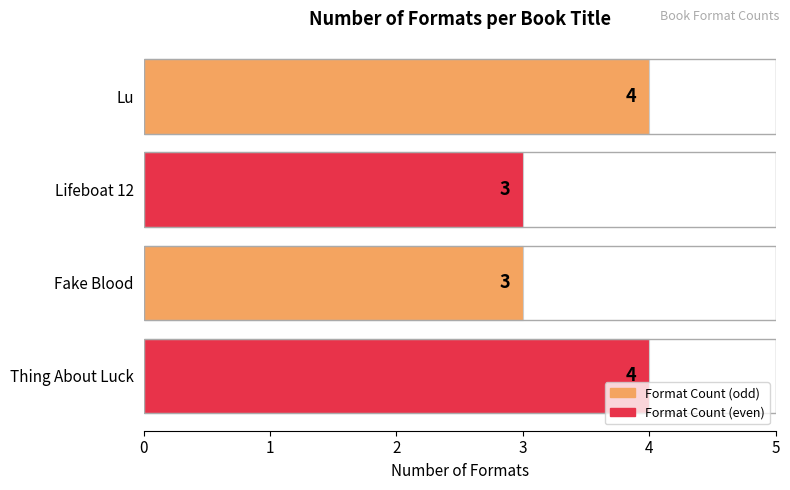

What is the difference between the second highest and minimum values?

1